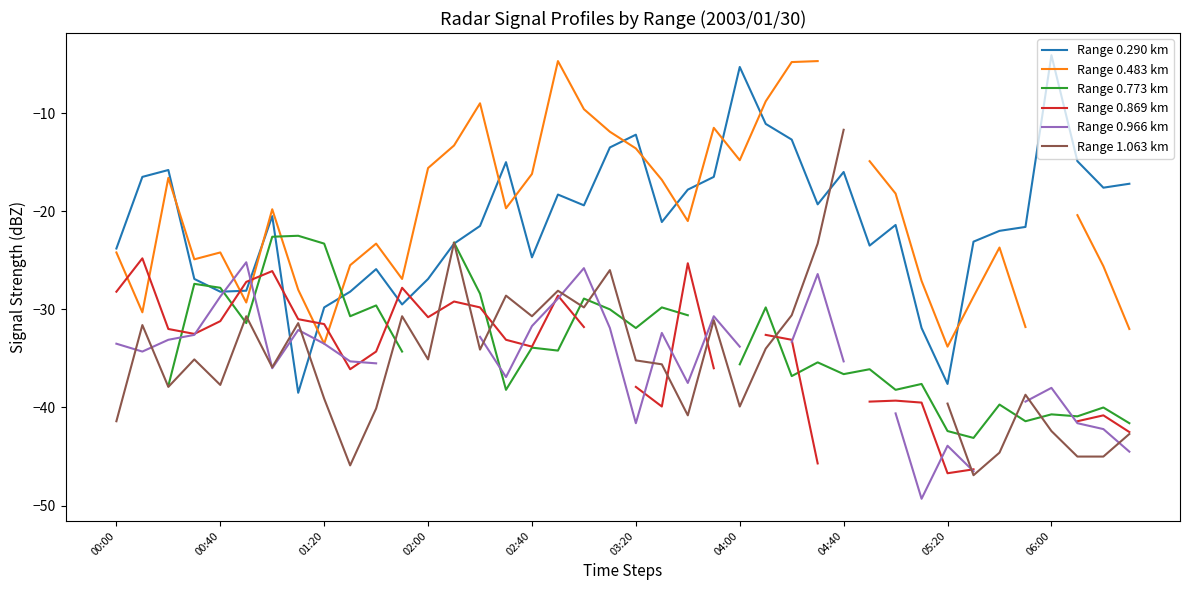

At how many categories does at least one series exceed -29?

39